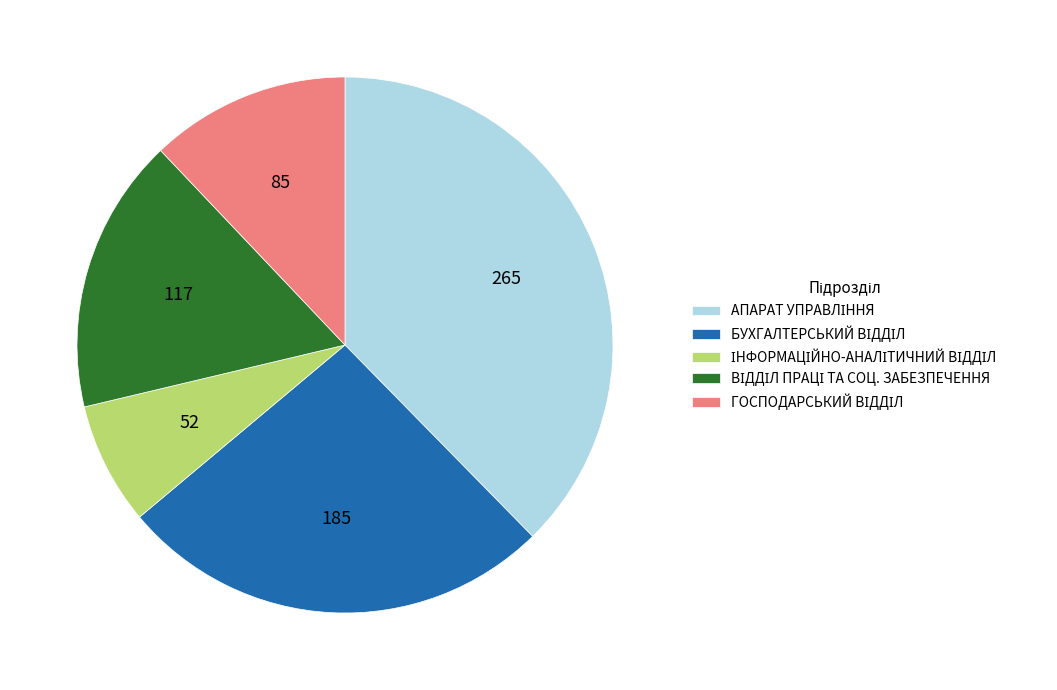

How many slices are in this pie chart?

5